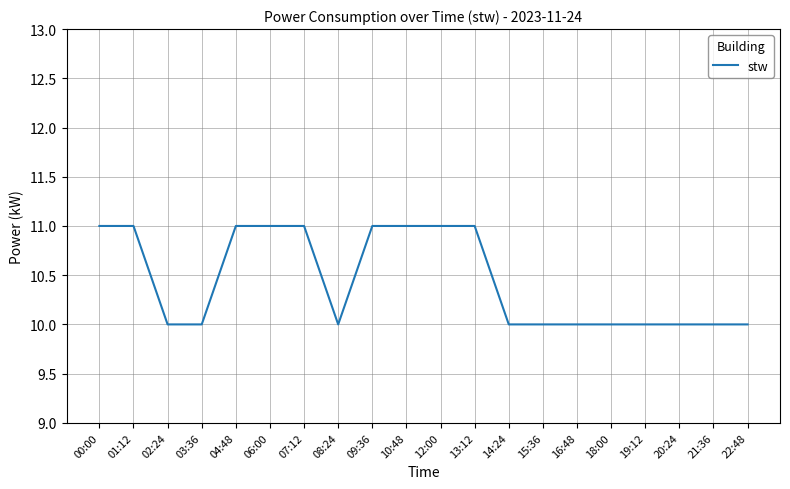

What position from the left is 21:36?

19